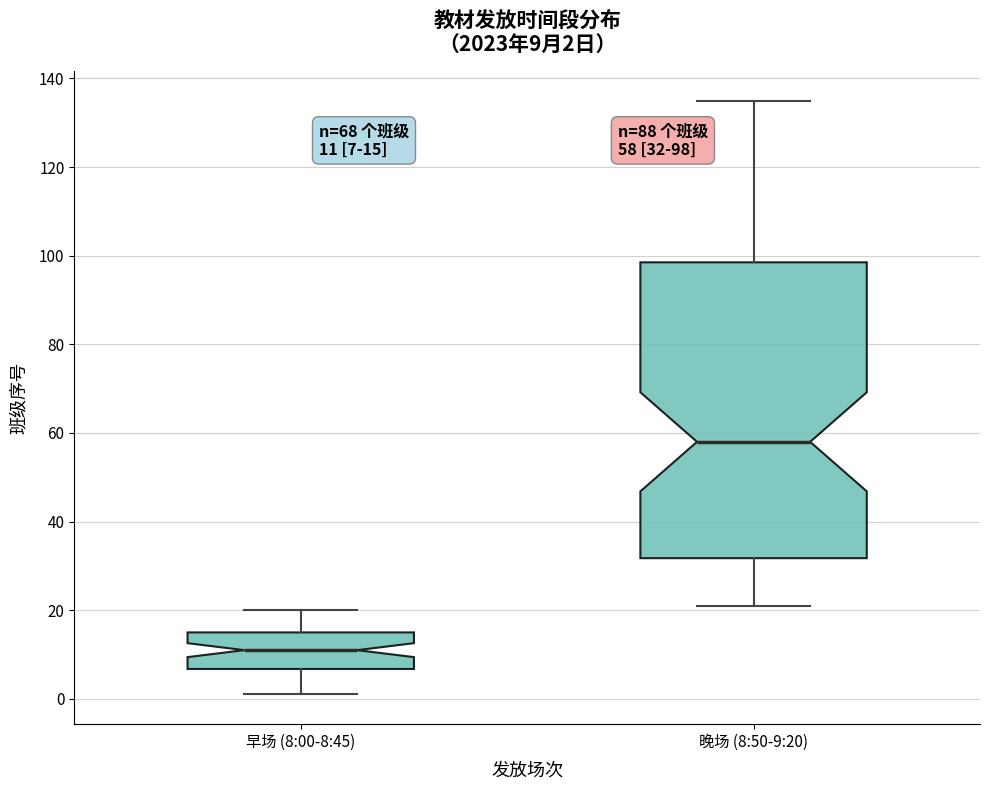

Which box's median line is the lowest?

早场 (8:00-8:45)